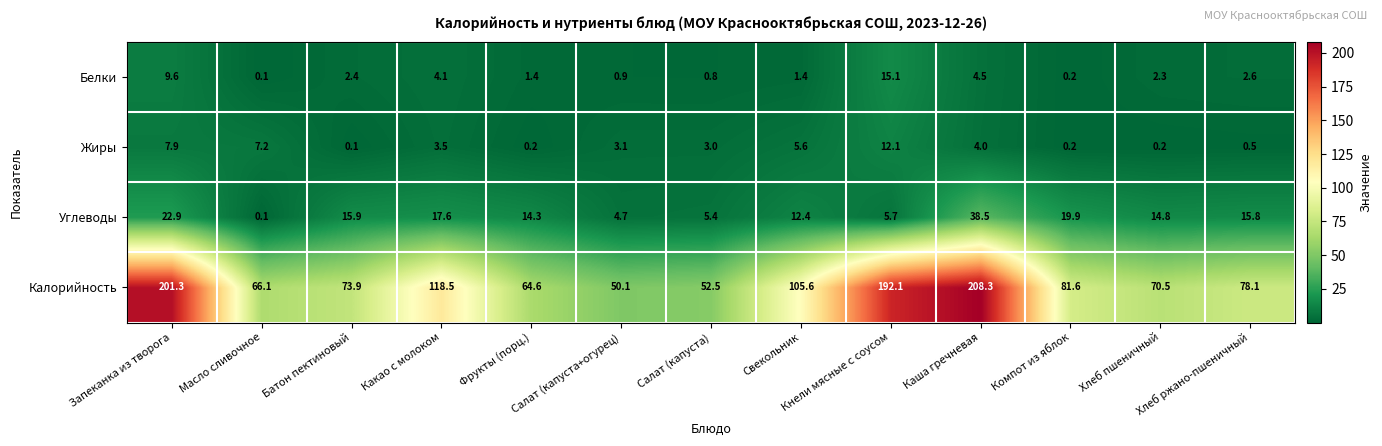

Is it true that Жиры equals 2.4 at Свекольник?

False